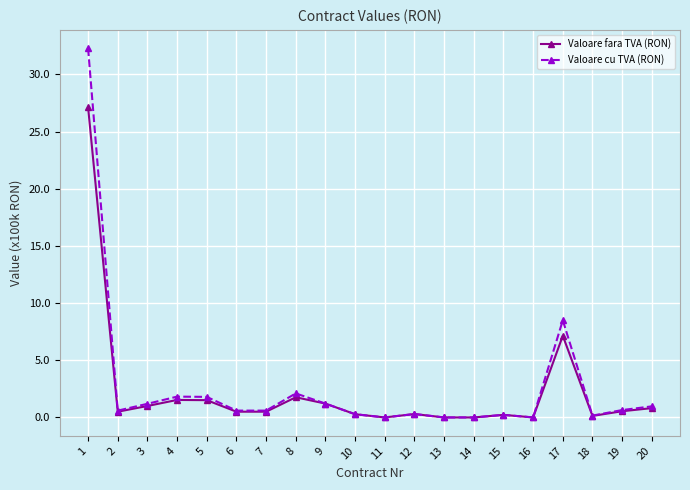

What is the greatest value displayed?

32.3